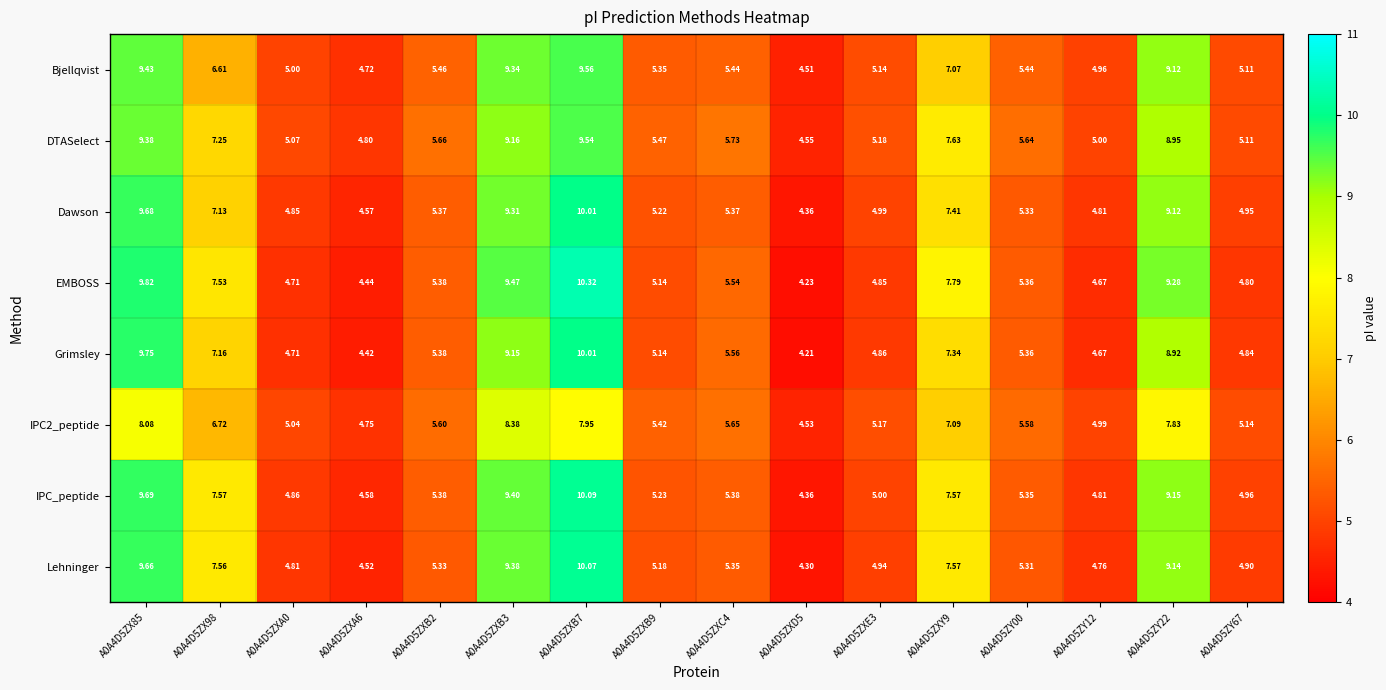

At how many categories does at least one series exceed 7?

6